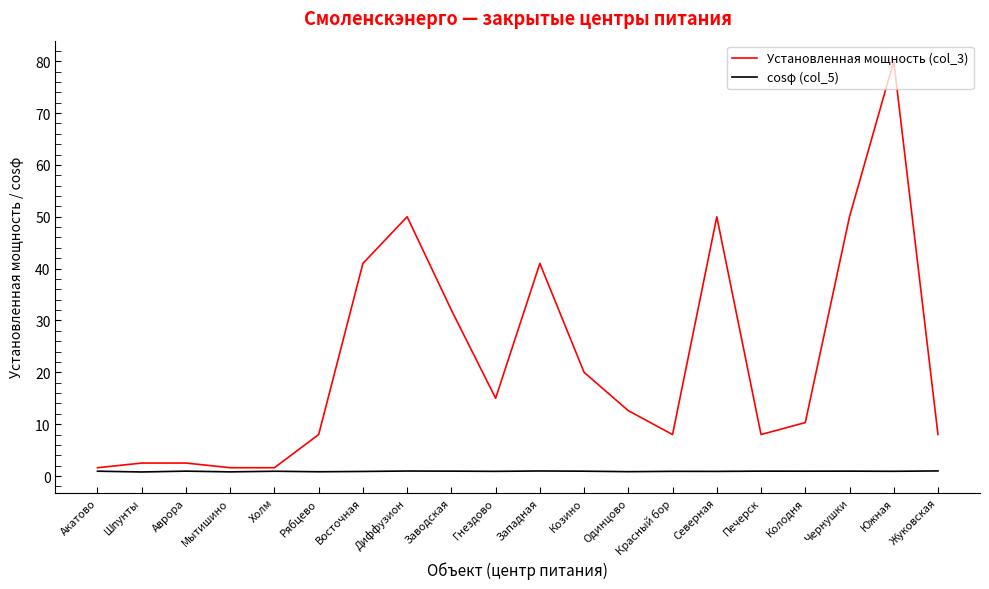

At which category does the chart reach its peak across all series?

Южная